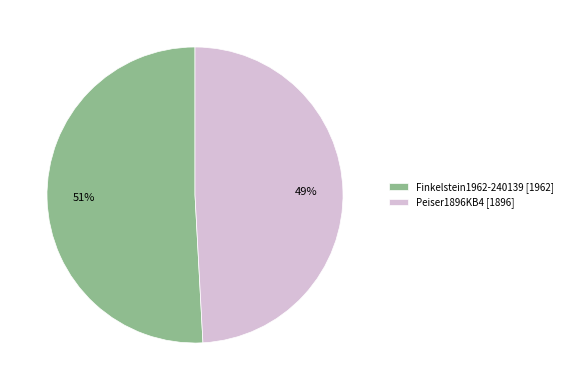

To the nearest percent, what is the average slice percentage?

50%